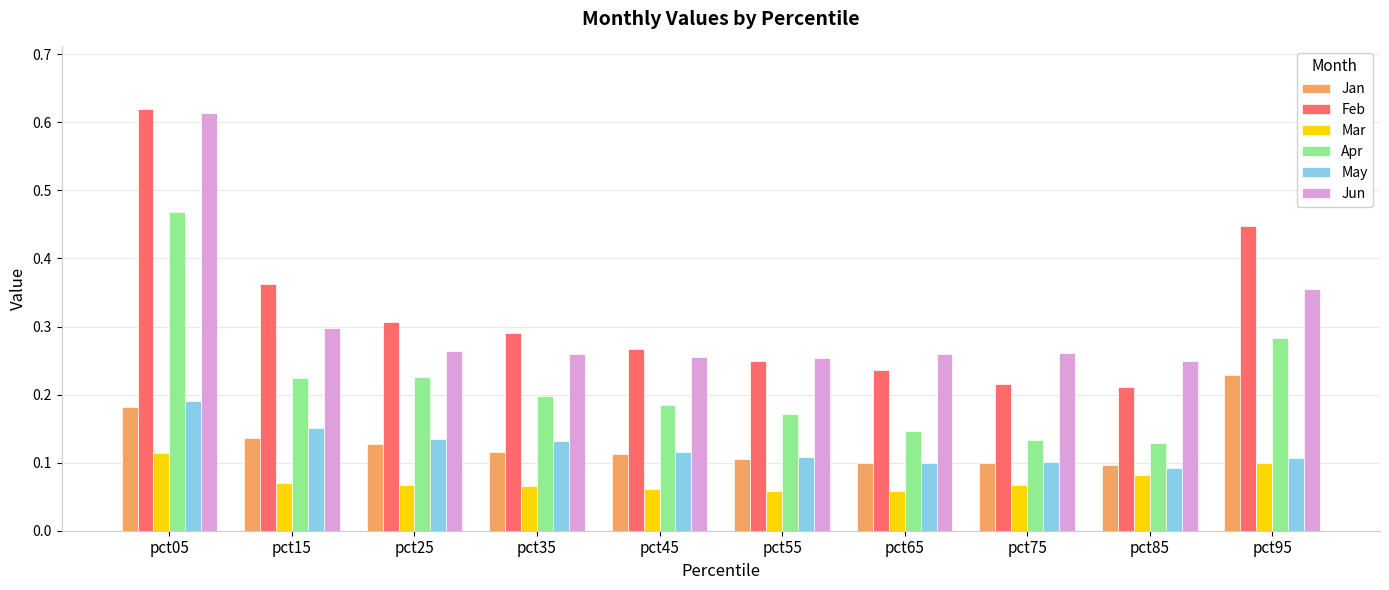

Which category has the highest value in the May series?

pct05